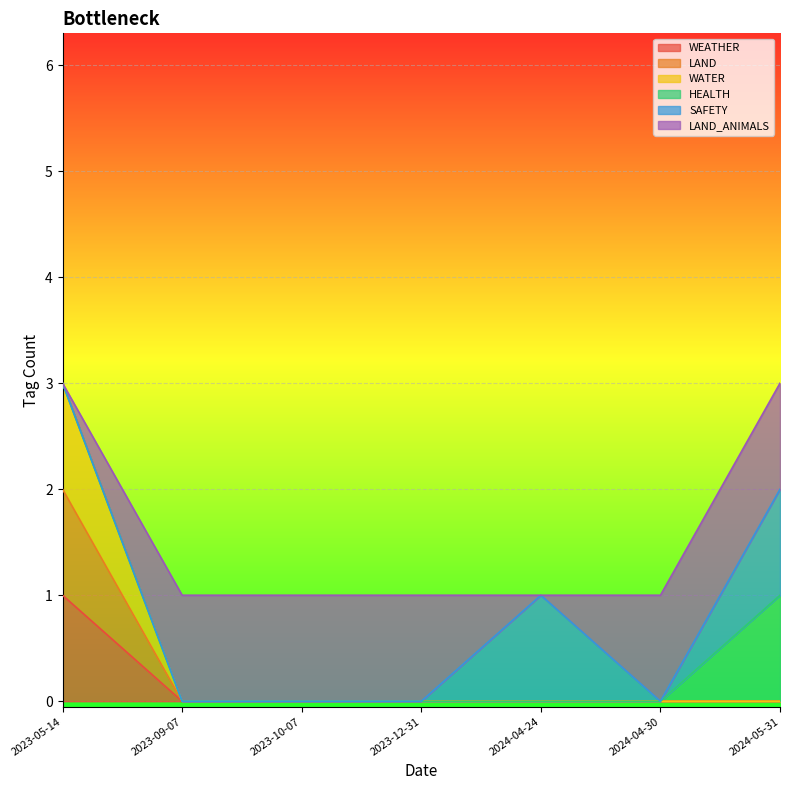

Rank the categories by WEATHER value from lowest to highest.

2023-09-07, 2023-10-07, 2023-12-31, 2024-04-24, 2024-04-30, 2024-05-31, 2023-05-14